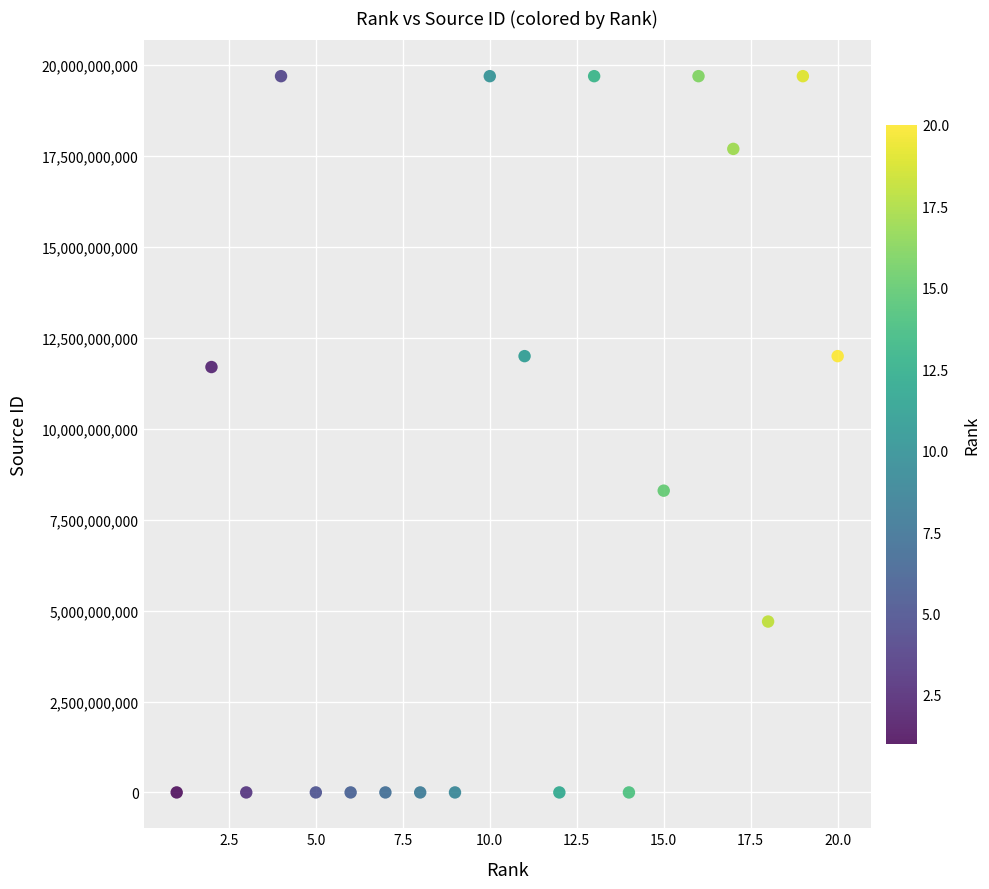

What Y value in the scatter plot is closest to 9850097248?

8300153115